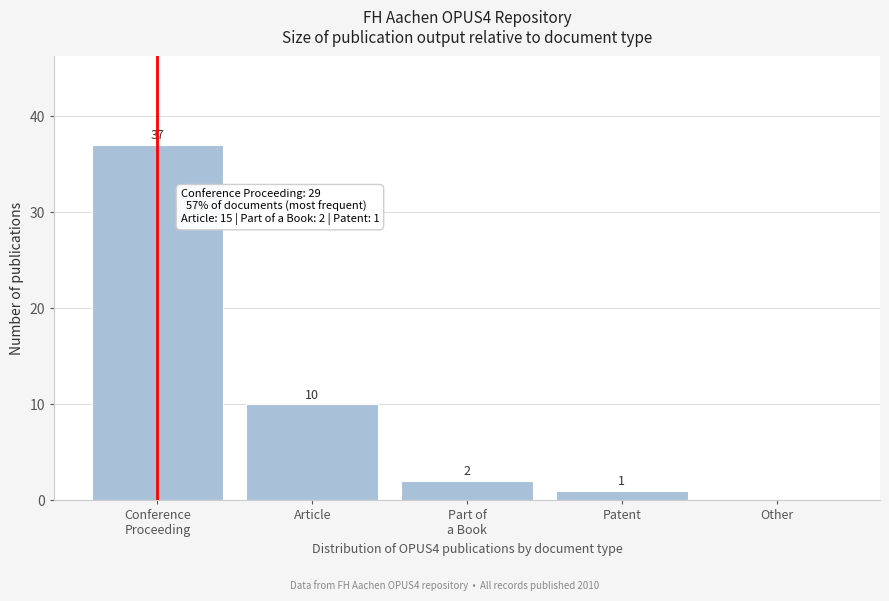

What is the sum of all values?

50